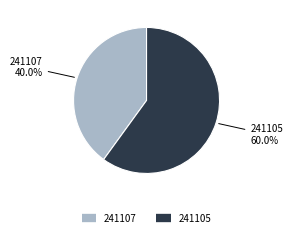

The 241107 slice represents 26% of the pie. True or false?

False